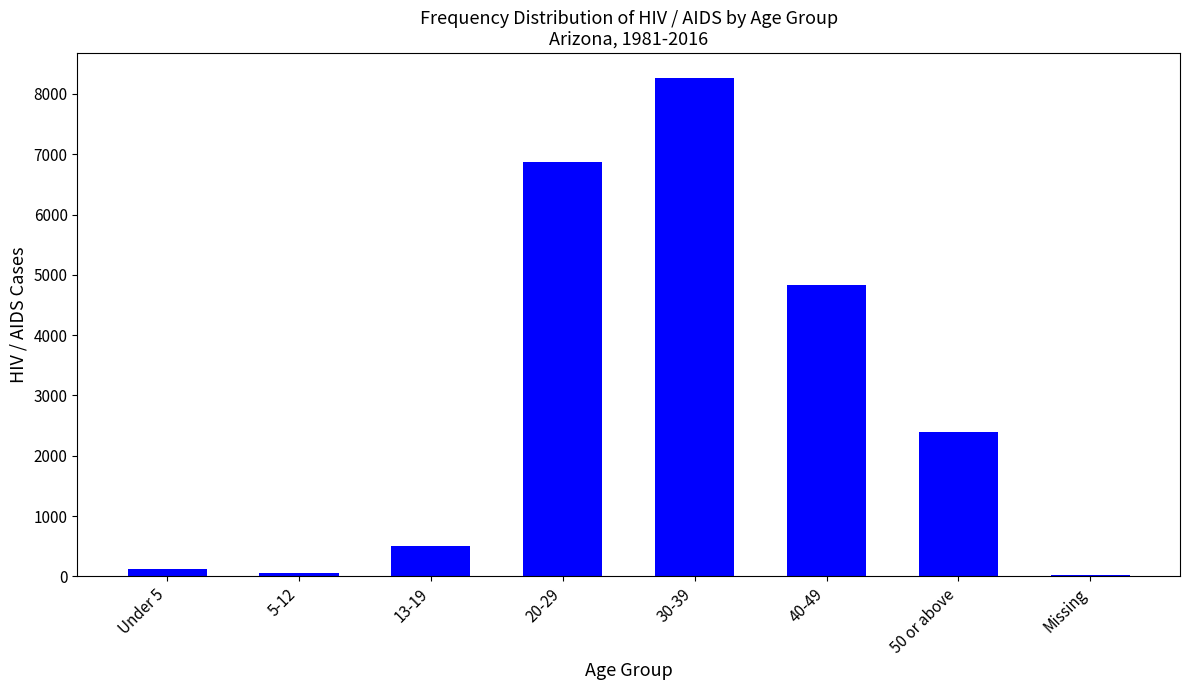

Reading right to left, what are all the values shown in this chart?

18	2393	4835	8263	6870	508	59	122